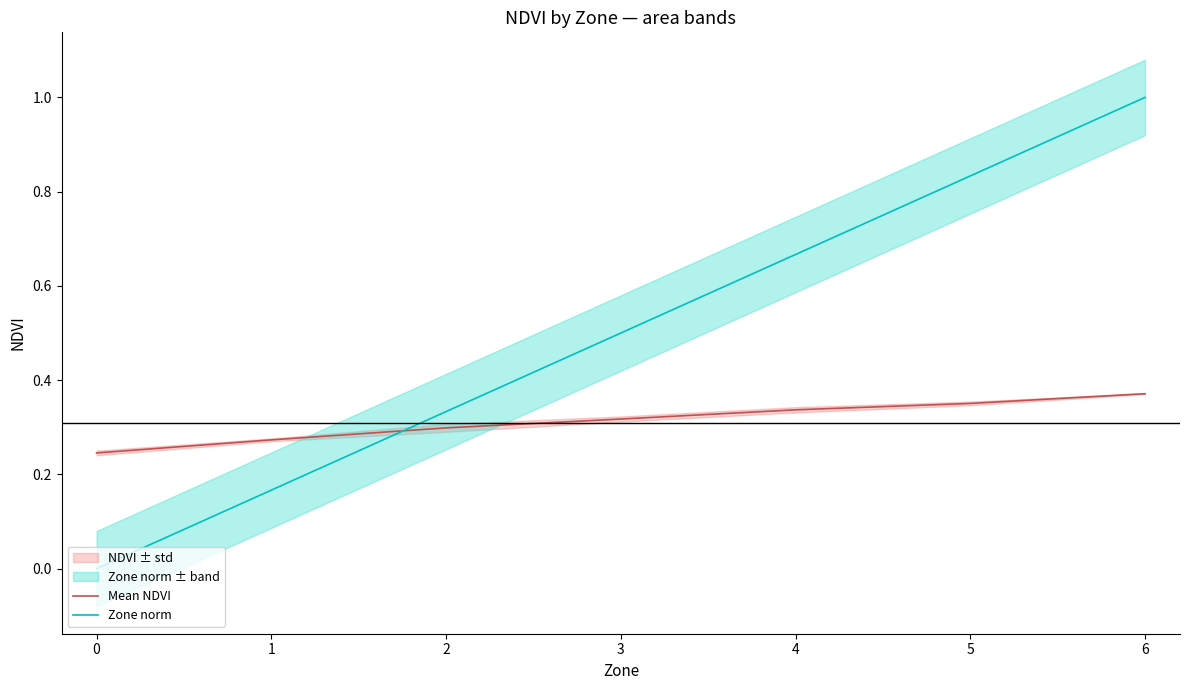

Does the chart display data point markers on the line(s)?

No